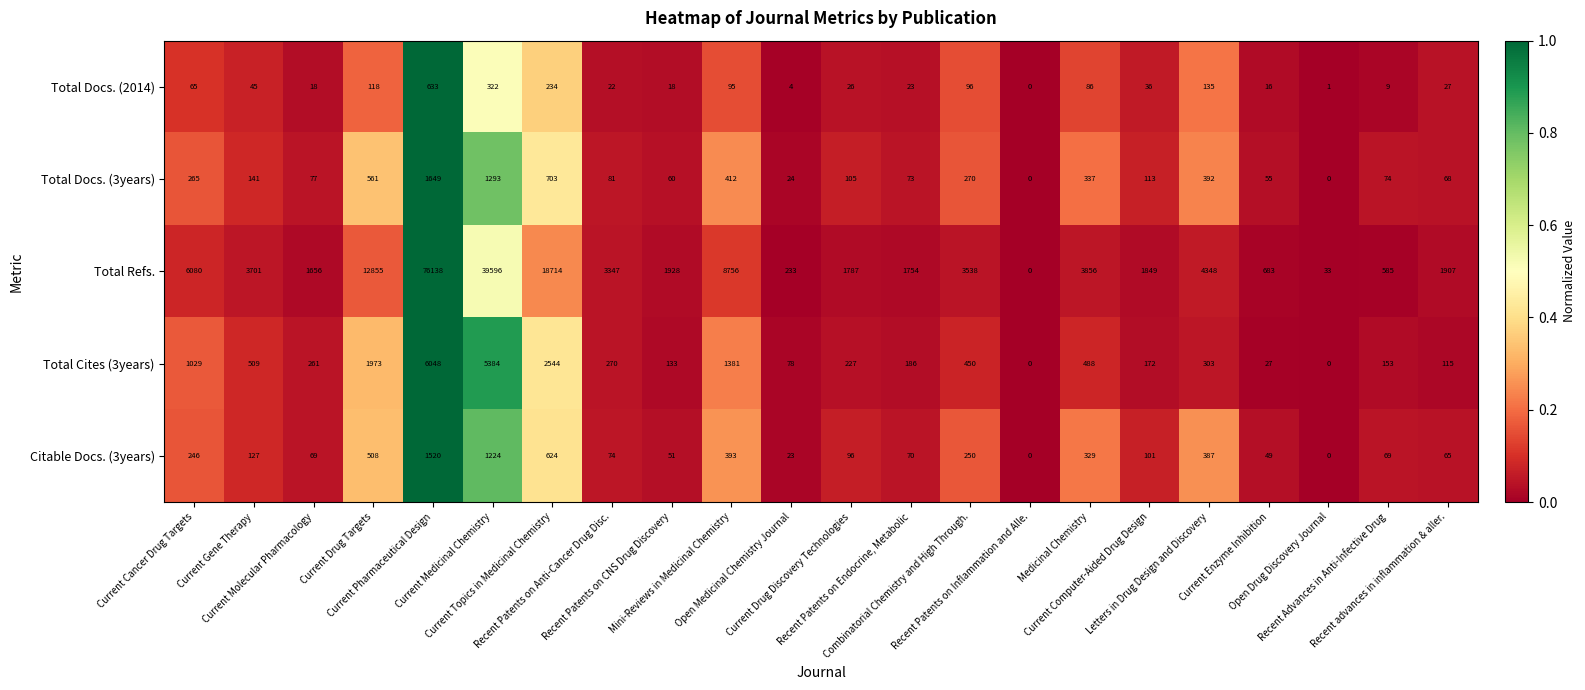

What is the maximum value shown in the chart?

76138